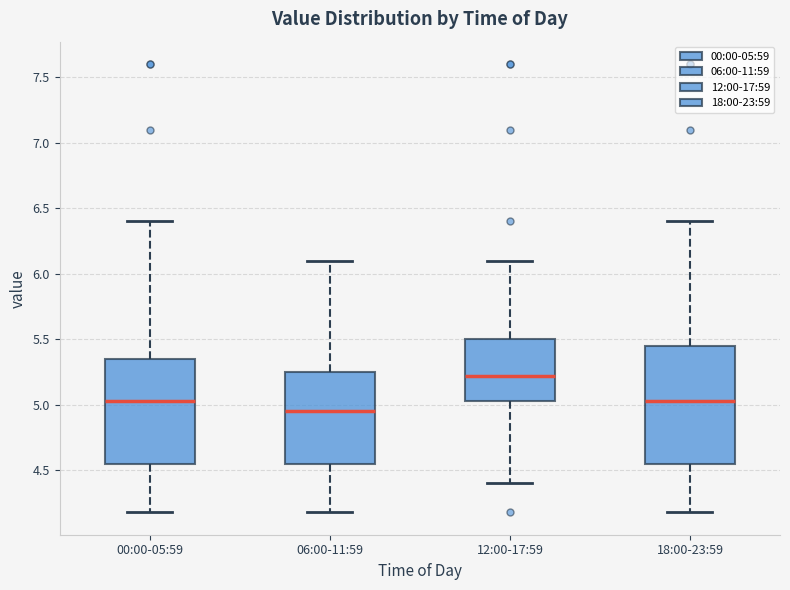

Reading left to right, transcribe this box plot: for each box, give where its median line is, the range the box spans, and where its two whiskers end, as read against the y-axis. The values are not printed on the chart, so give them approximately, as read against the axis.

00:00-05:59: median 5.05, box 4.55 to 5.35, whiskers 4.20 to 6.40
06:00-11:59: median 4.95, box 4.55 to 5.25, whiskers 4.20 to 6.10
12:00-17:59: median 5.20, box 5.05 to 5.50, whiskers 4.40 to 6.10
18:00-23:59: median 5.05, box 4.55 to 5.45, whiskers 4.20 to 6.40